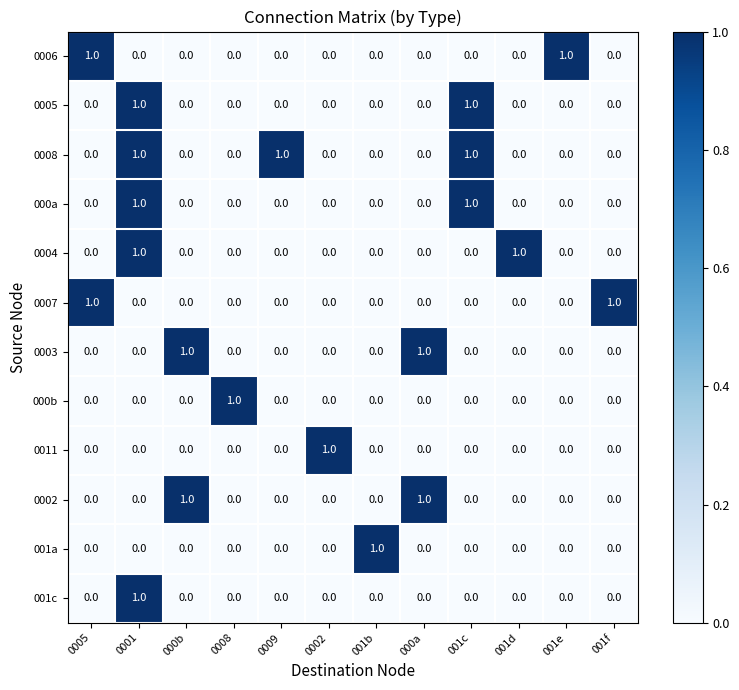

The 0005 series shows 0 at 001f. True or false?

True